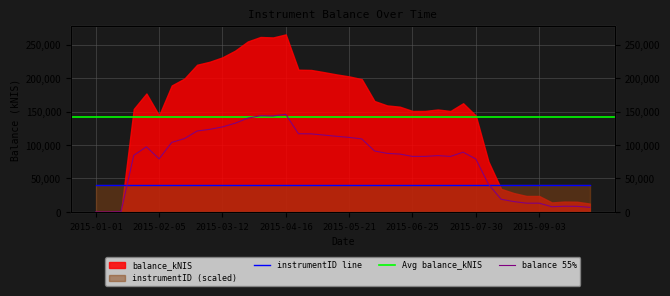

The chart shows a value of 103902.7 at 2015-02-12. True or false?

True